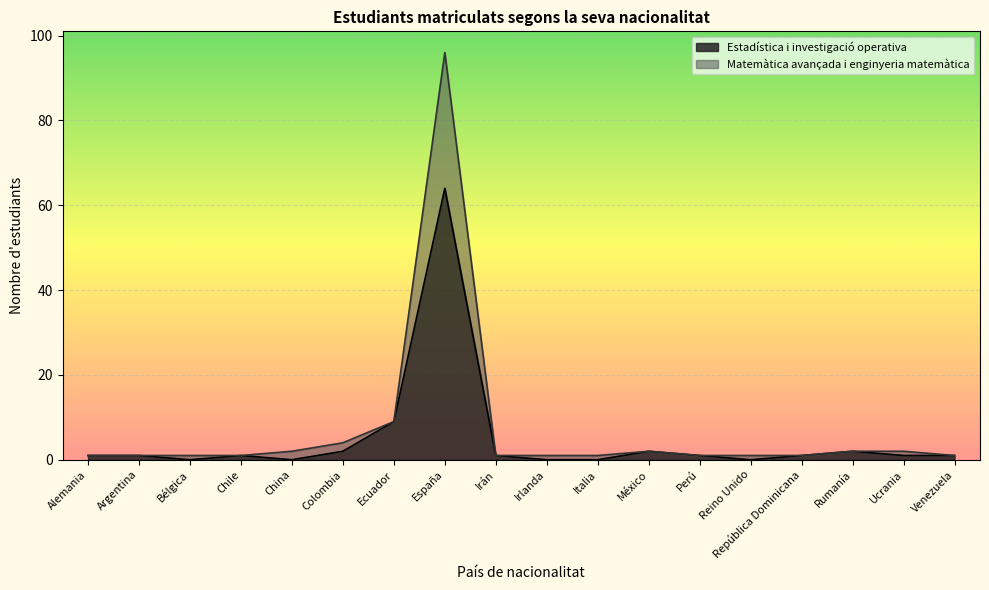

What is the label of the 14th point from the left?

Reino Unido